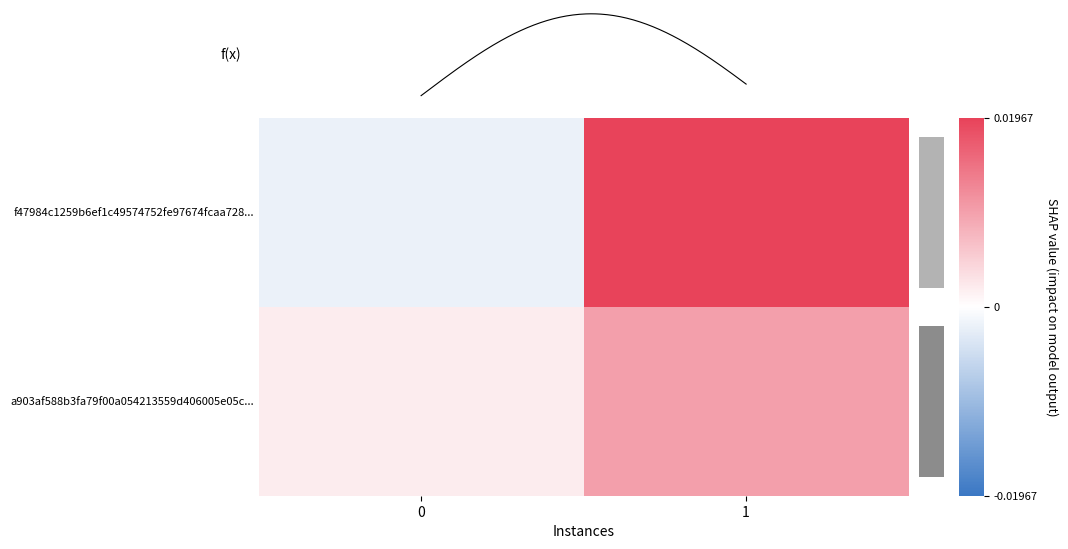

Which series changed the most between 0 and 1?

f47984c1259b6ef1c49574752fe97674fcaa728...